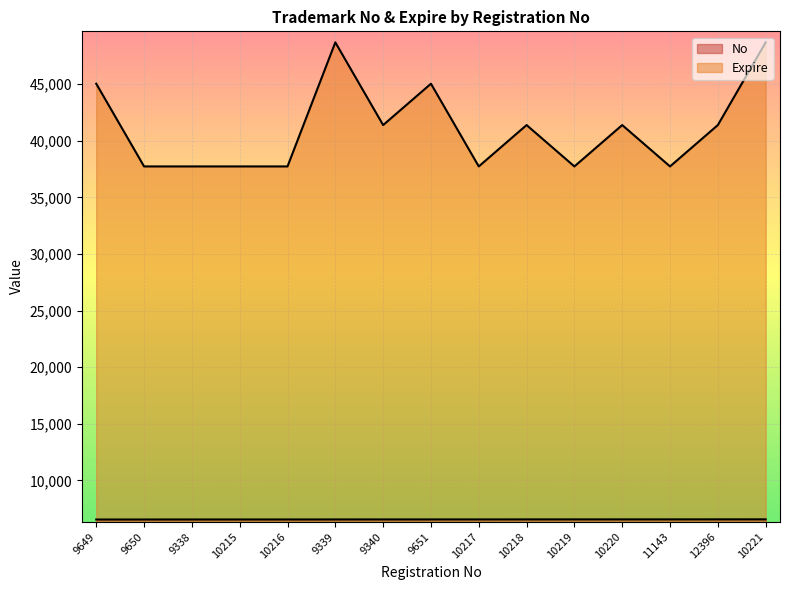

What is the label of the 6th point from the left?

9339